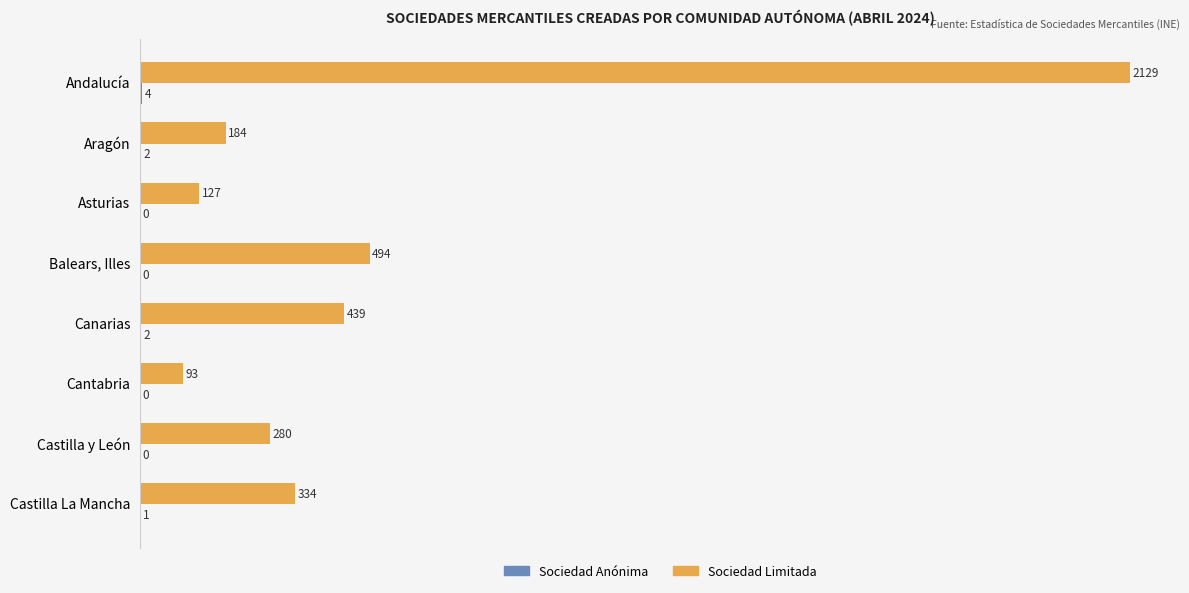

What is the greatest value displayed?

2129